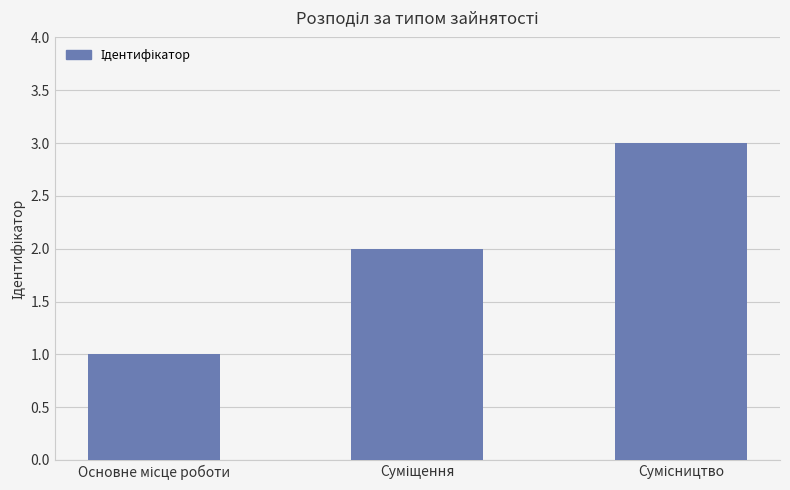

How many values are below 2?

1